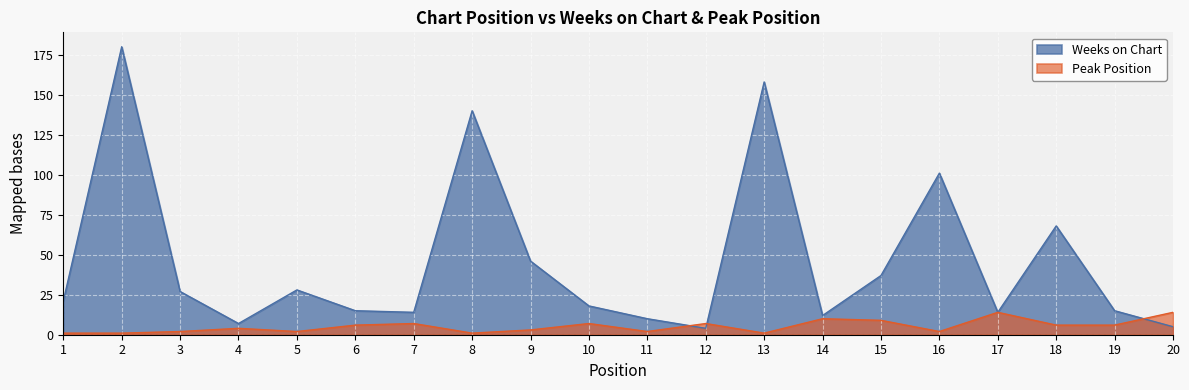

How many values in the Weeks on Chart series are below 21?

10